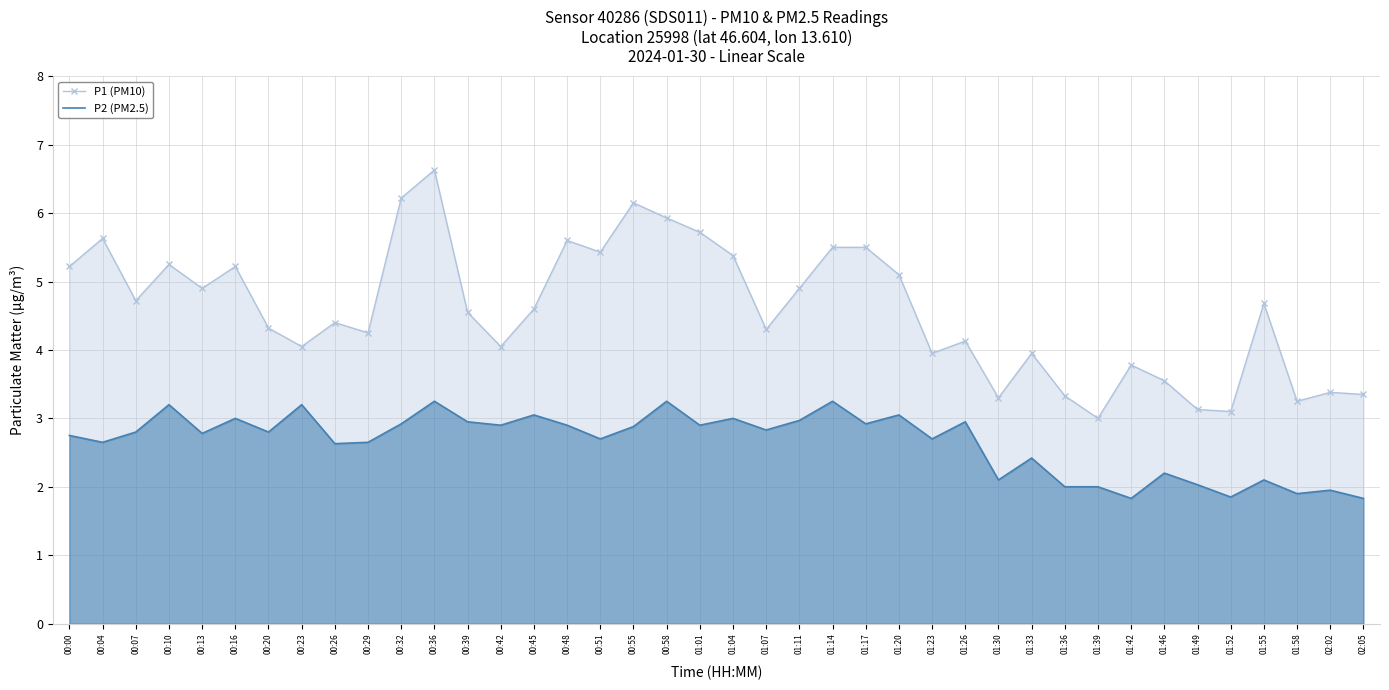

Reading left to right, what are all the values shown in this chart?

P1 (PM10): 00:00=5.2	00:04=5.6	00:07=4.7	00:10=5.2	00:13=4.9	00:16=5.2	00:20=4.3	00:23=4.0	00:26=4.4	00:29=4.2	00:32=6.2	00:36=6.6	00:39=4.5	00:42=4.0	00:45=4.6	00:48=5.6	00:51=5.4	00:55=6.2	00:58=5.9	01:01=5.7	01:04=5.4	01:07=4.3	01:11=4.9	01:14=5.5	01:17=5.5	01:20=5.1	01:23=4.0	01:26=4.1	01:30=3.3	01:33=4.0	01:36=3.3	01:39=3.0	01:42=3.8	01:46=3.5	01:49=3.1	01:52=3.1	01:55=4.7	01:58=3.2	02:02=3.4	02:05=3.4
P2 (PM2.5): 00:00=2.8	00:04=2.6	00:07=2.8	00:10=3.2	00:13=2.8	00:16=3.0	00:20=2.8	00:23=3.2	00:26=2.6	00:29=2.6	00:32=2.9	00:36=3.2	00:39=3.0	00:42=2.9	00:45=3.0	00:48=2.9	00:51=2.7	00:55=2.9	00:58=3.2	01:01=2.9	01:04=3.0	01:07=2.8	01:11=3.0	01:14=3.2	01:17=2.9	01:20=3.0	01:23=2.7	01:26=3.0	01:30=2.1	01:33=2.4	01:36=2.0	01:39=2.0	01:42=1.8	01:46=2.2	01:49=2.0	01:52=1.9	01:55=2.1	01:58=1.9	02:02=1.9	02:05=1.8